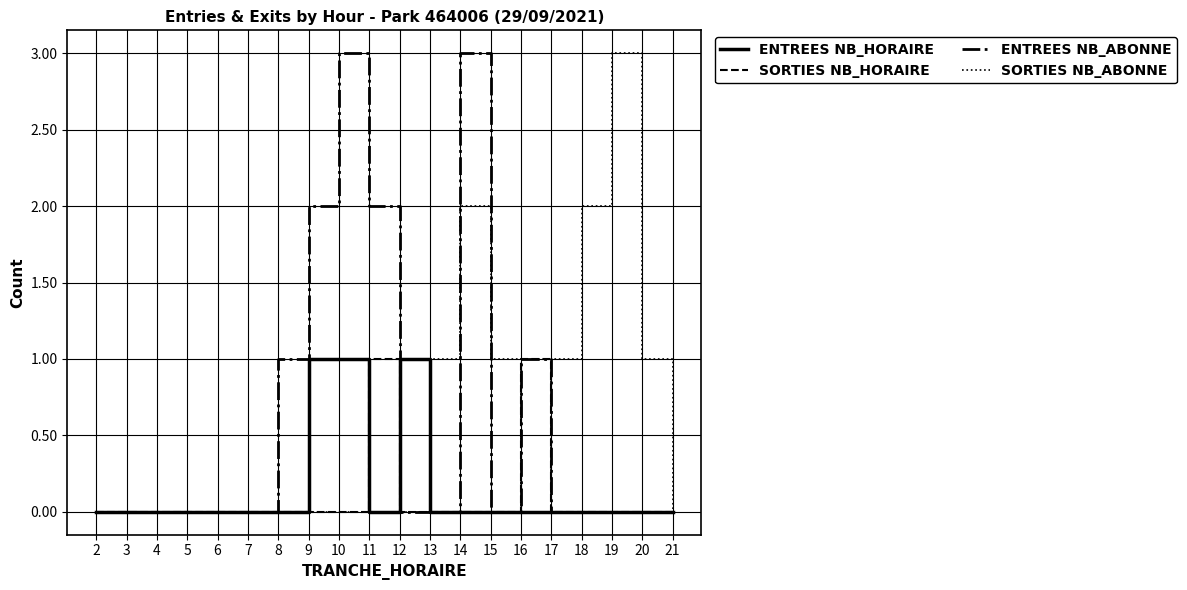

Which series changed the most between 7 and 15?

SORTIES NB_ABONNE